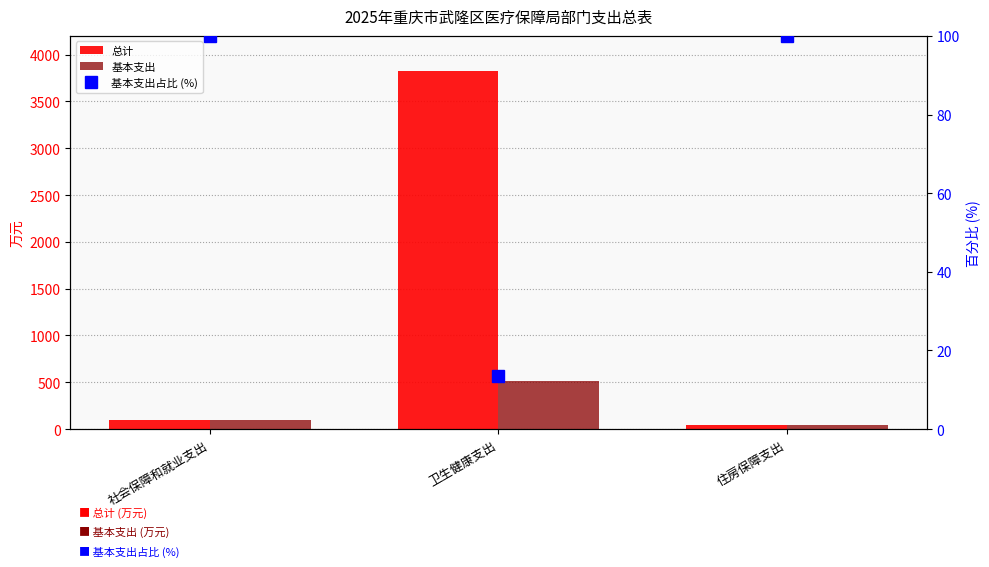

What is the total value across all series at 住房保障支出?

189.6